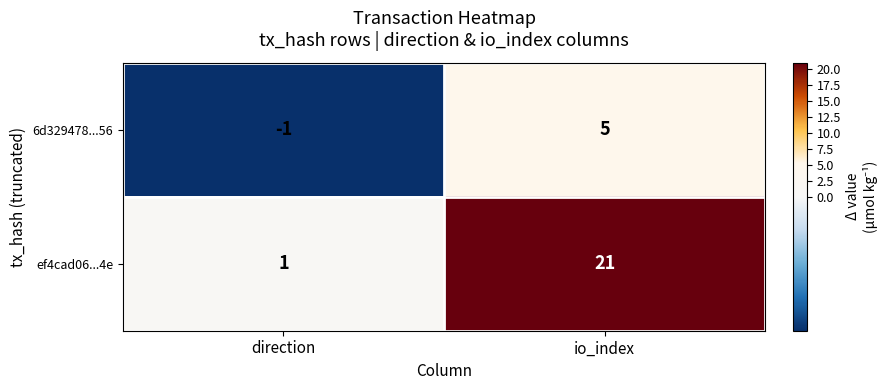

Which series has the largest total across all categories?

ef4cad06...4e